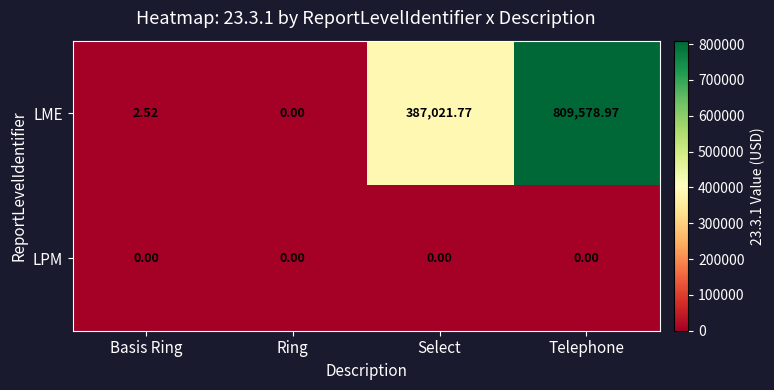

At Telephone, list the series in order from largest to smallest.

LME, LPM